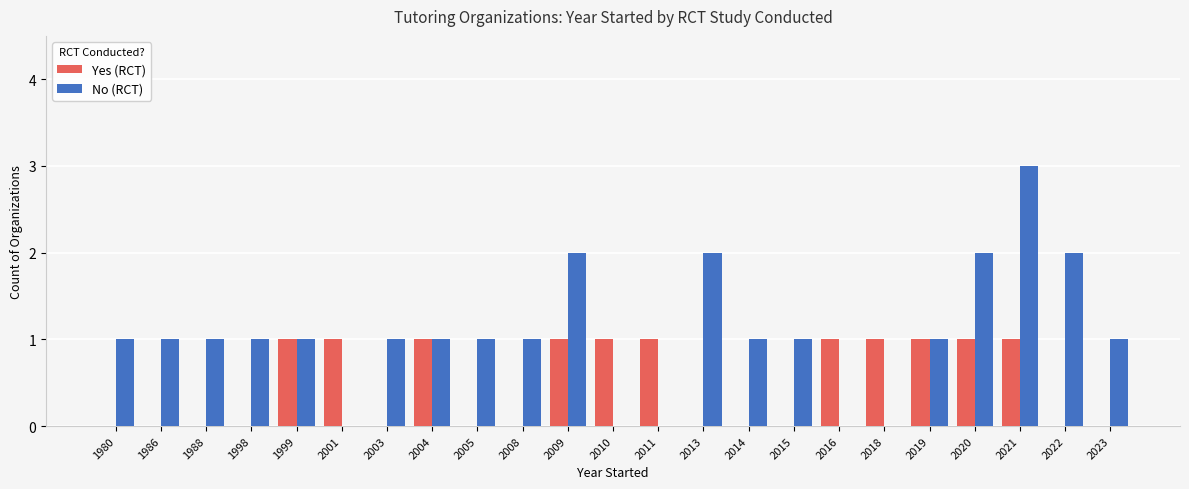

Which series has the largest total across all categories?

No (RCT)